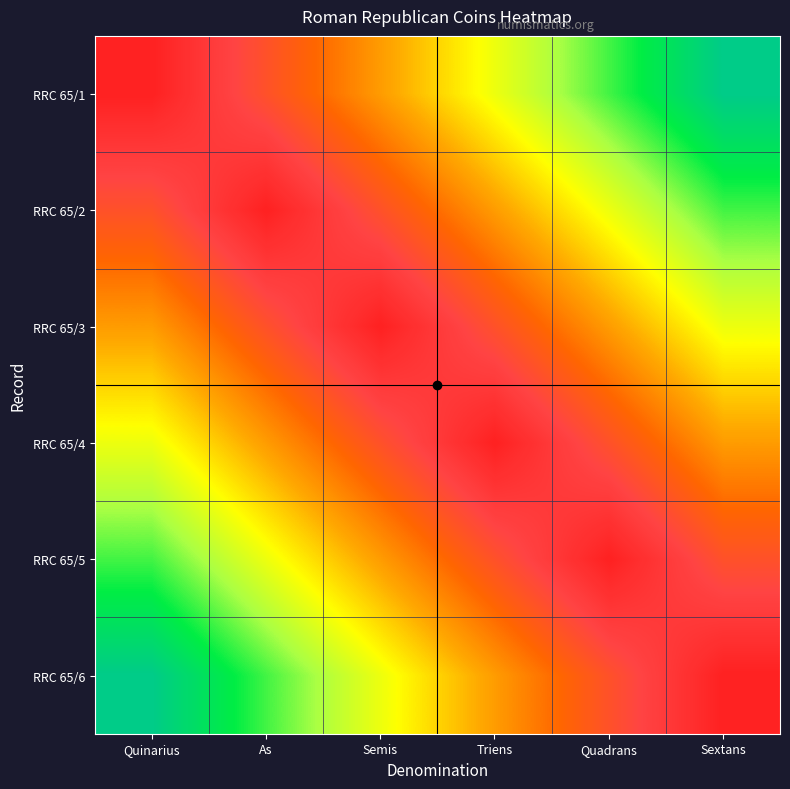

At which category is the sum across all series the highest?

Quinarius